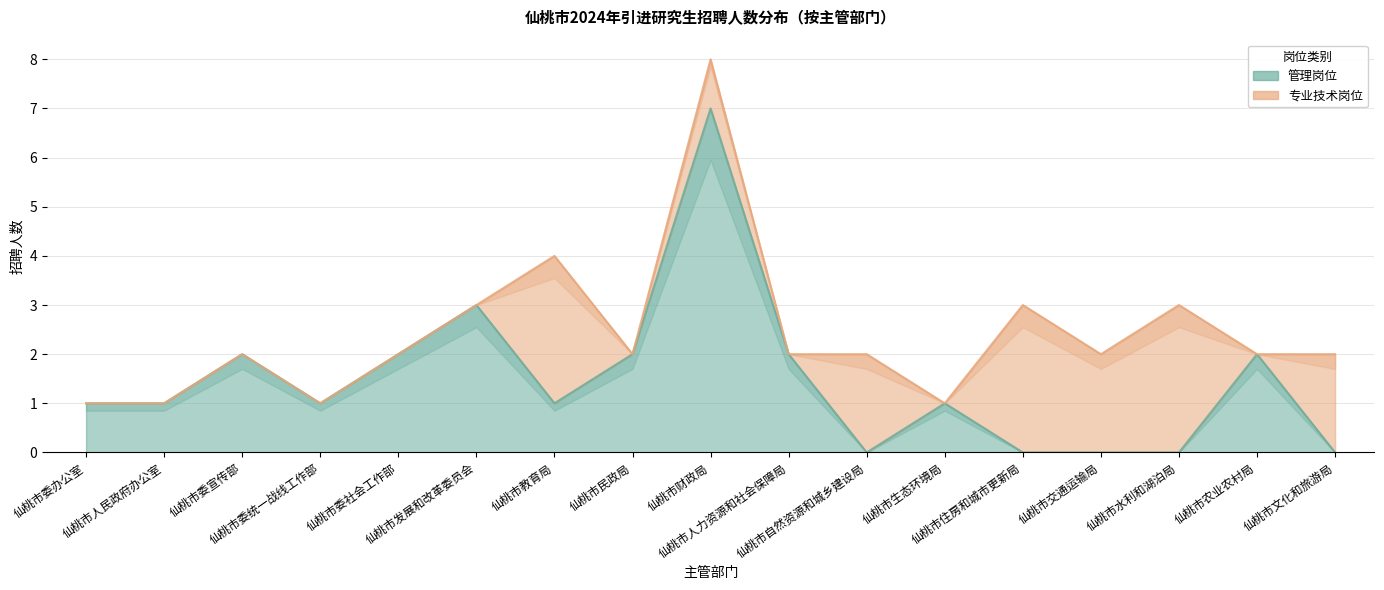

What is the label of the 8th point from the right?

仙桃市人力资源和社会保障局